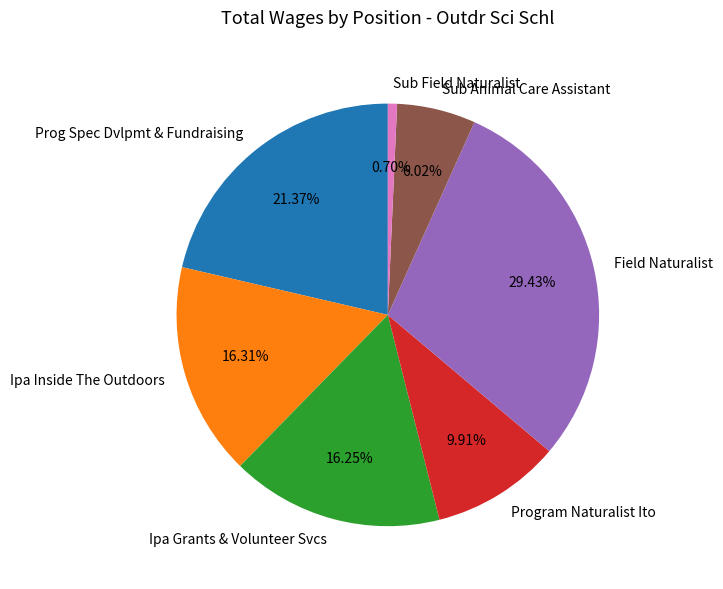

Does any single category account for the majority?

No